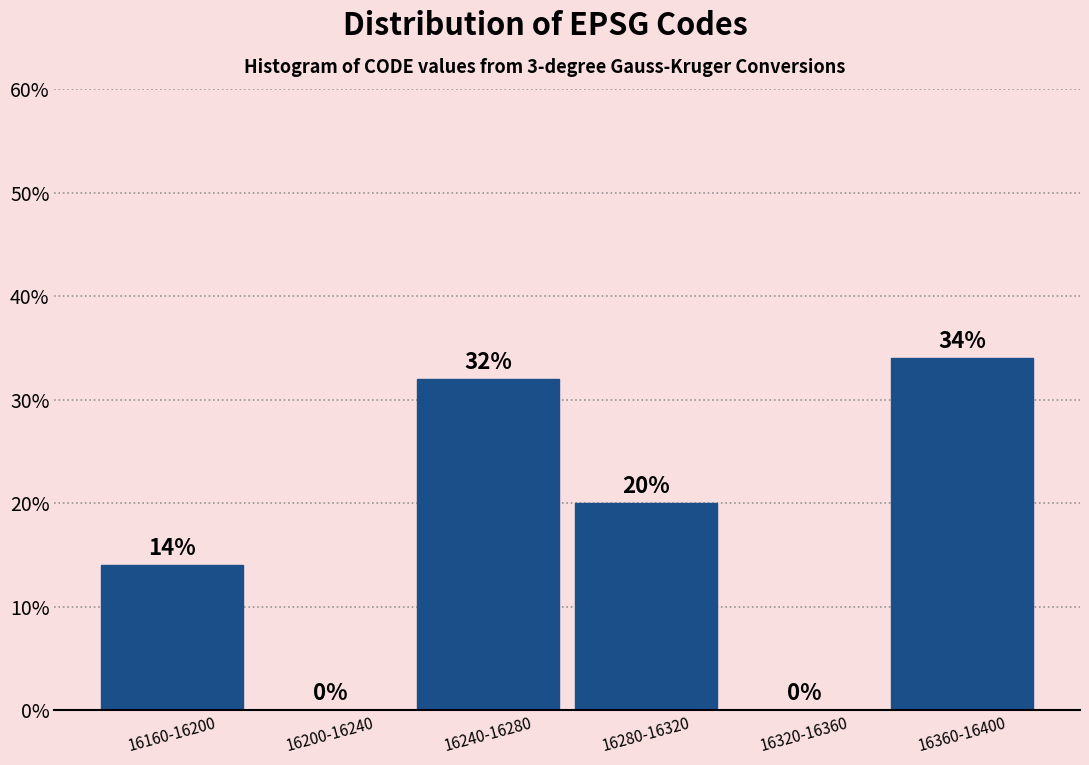

Reading left to right, what are all the values shown in this chart?

16160-16200=14.0	16200-16240=0.0	16240-16280=32.0	16280-16320=20.0	16320-16360=0.0	16360-16400=34.0